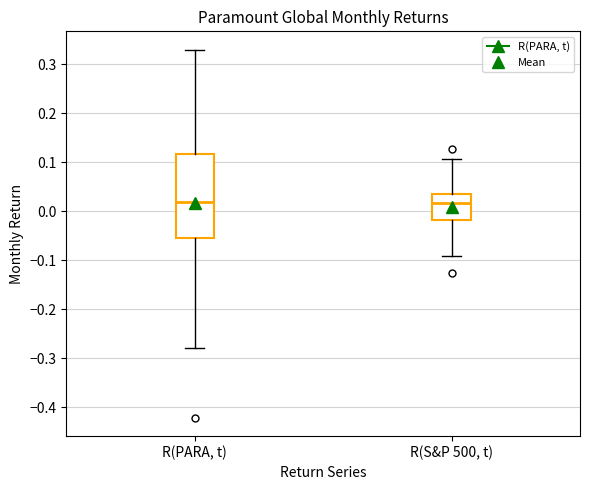

Which box is the tallest, from its lower edge to its upper edge?

R(PARA, t)